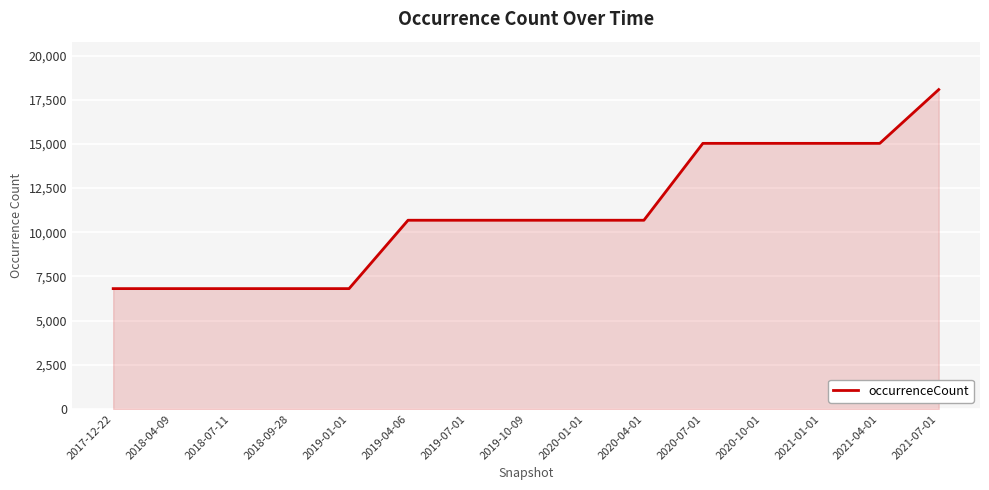

Approximately how many times larger is the value at 2021-04-01 compared to 2019-04-06?

1.4